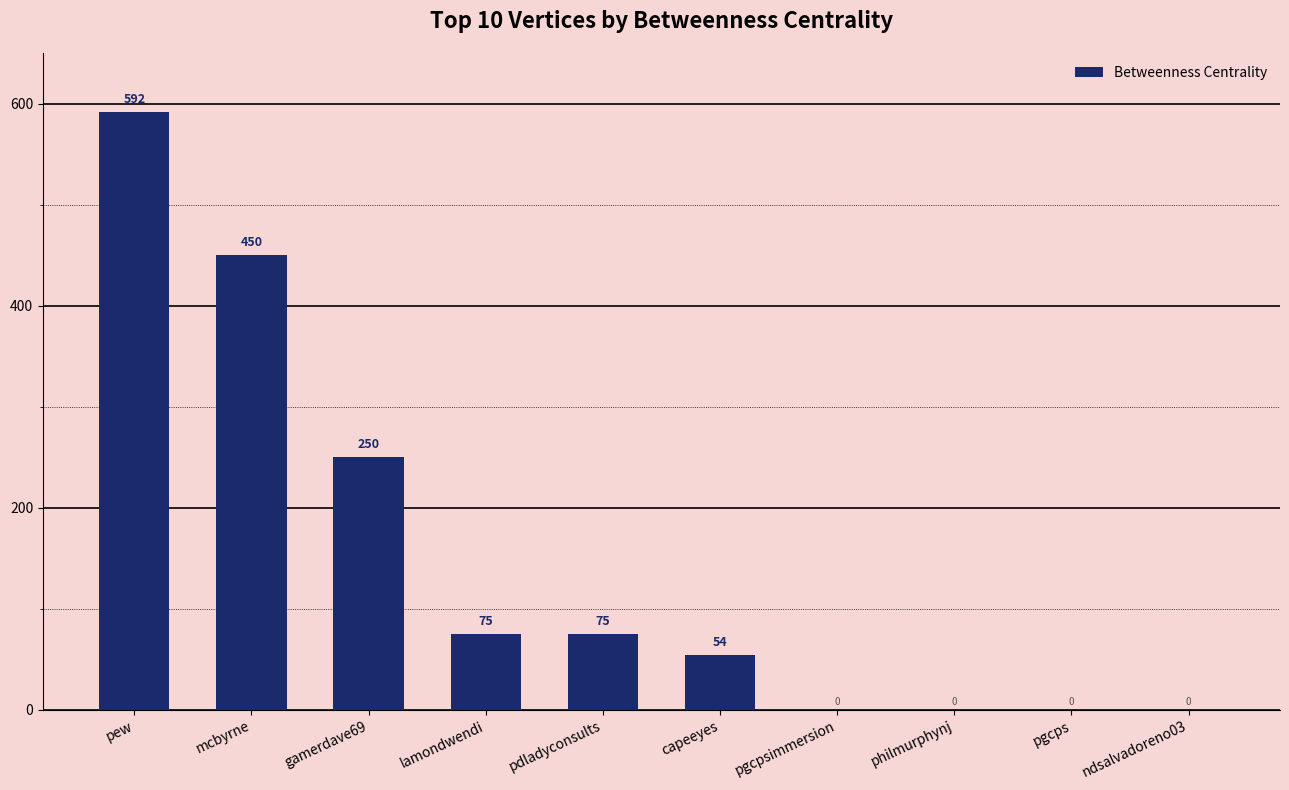

At which label is the value closest to 296?

gamerdave69